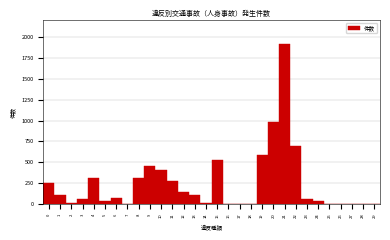

How tall is the bar that spans 11.5 to 12.5 on the x-axis? The values are not printed on the chart, so give them approximately, as read against the axis.

150